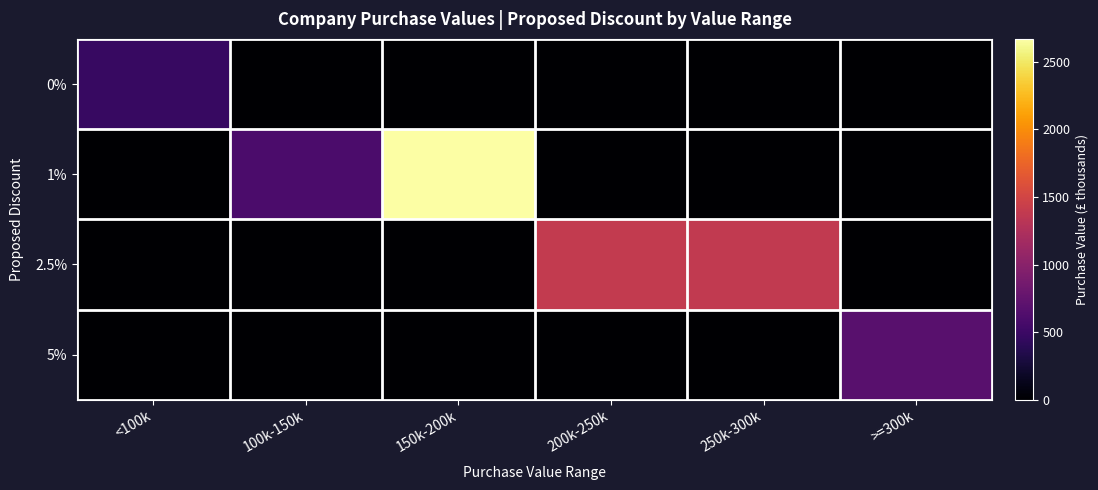

At how many categories does at least one series exceed 681?

4